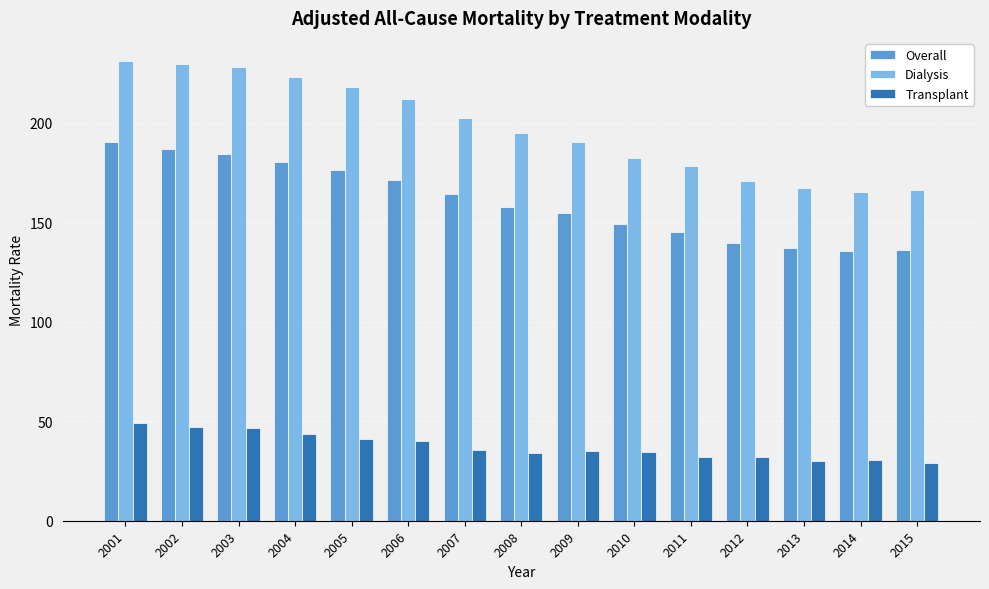

What is the average value of the Overall series?

160.6